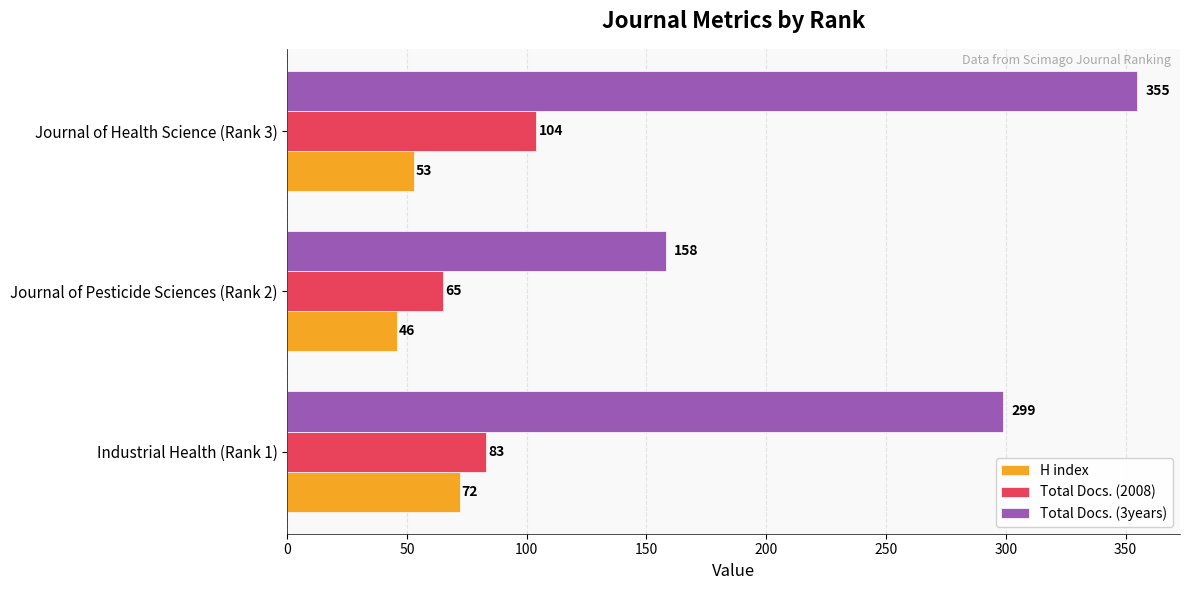

What is the greatest value displayed?

355